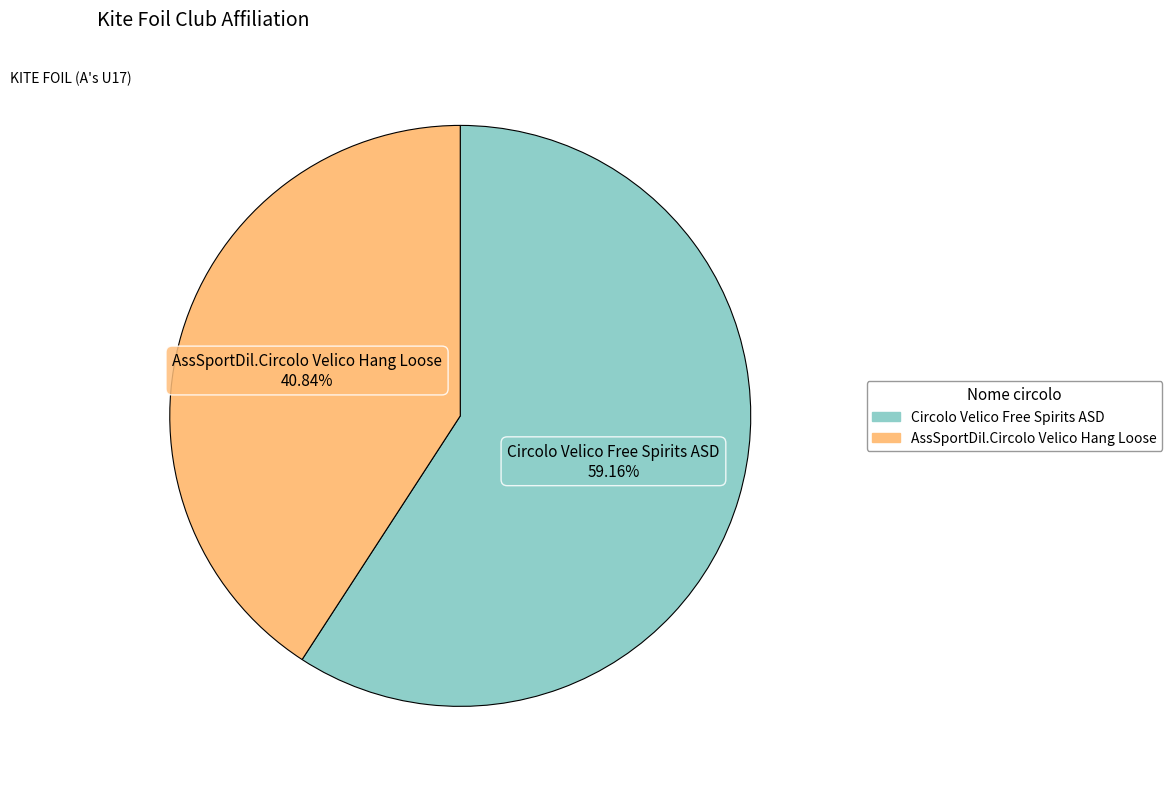

Between Circolo Velico Free Spirits ASD and AssSportDil.Circolo Velico Hang Loose, which is larger?

Circolo Velico Free Spirits ASD